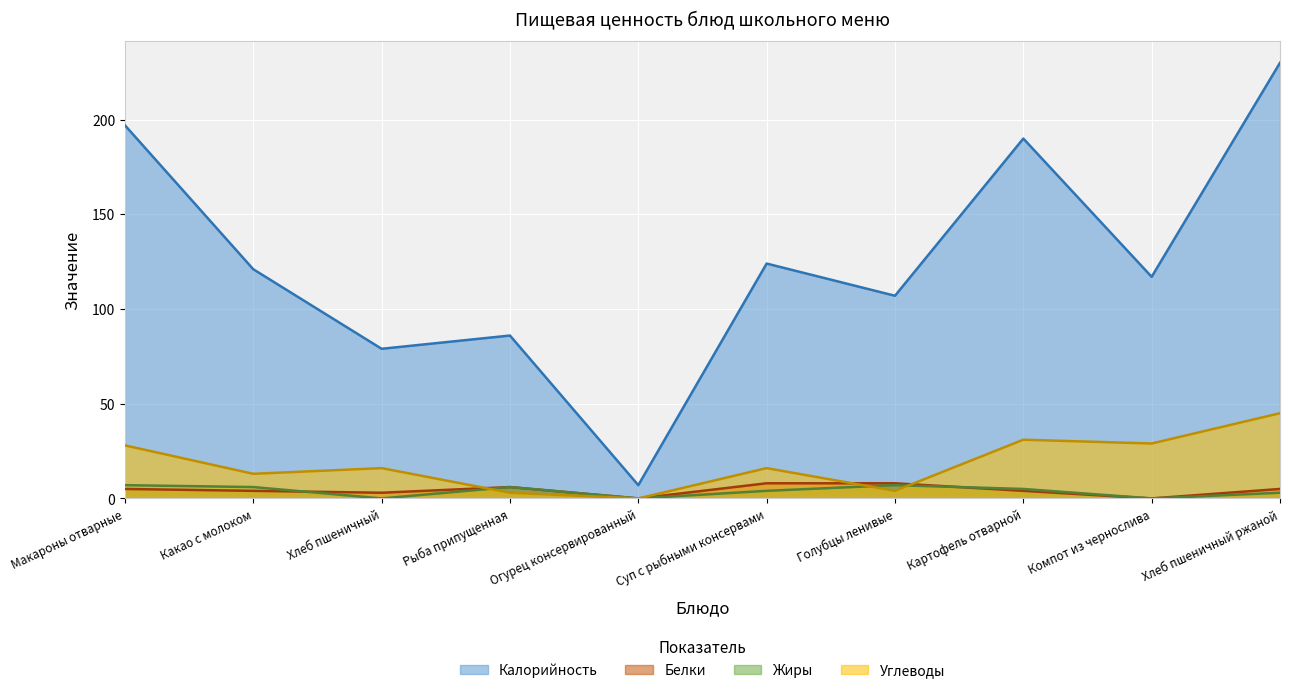

How many values in the Калорийность series are below 121?

5